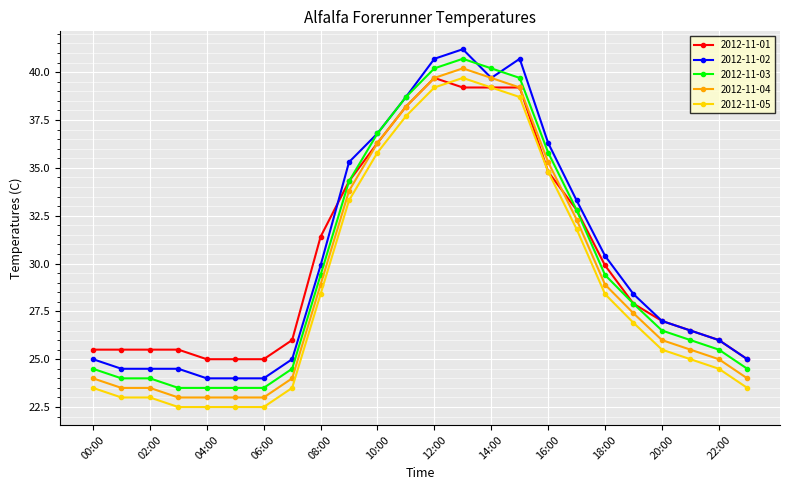

What is the value of the 2012-11-02 point at the 24th from the left?

25.0